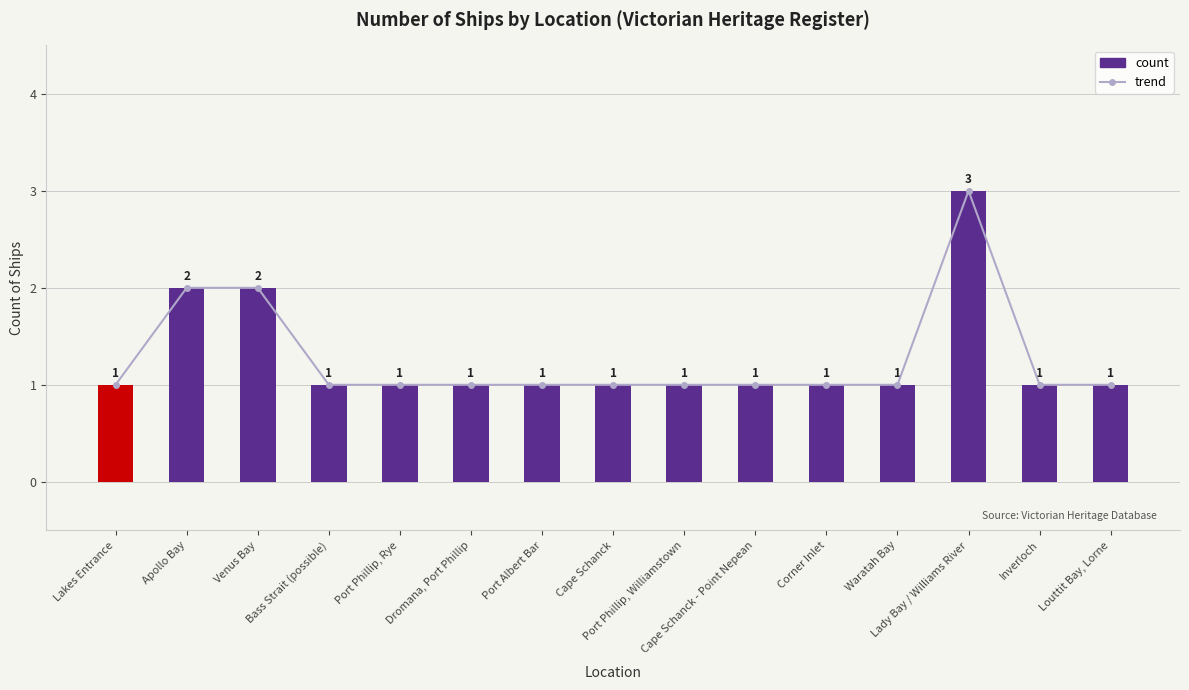

How many data points in count are above 1?

3